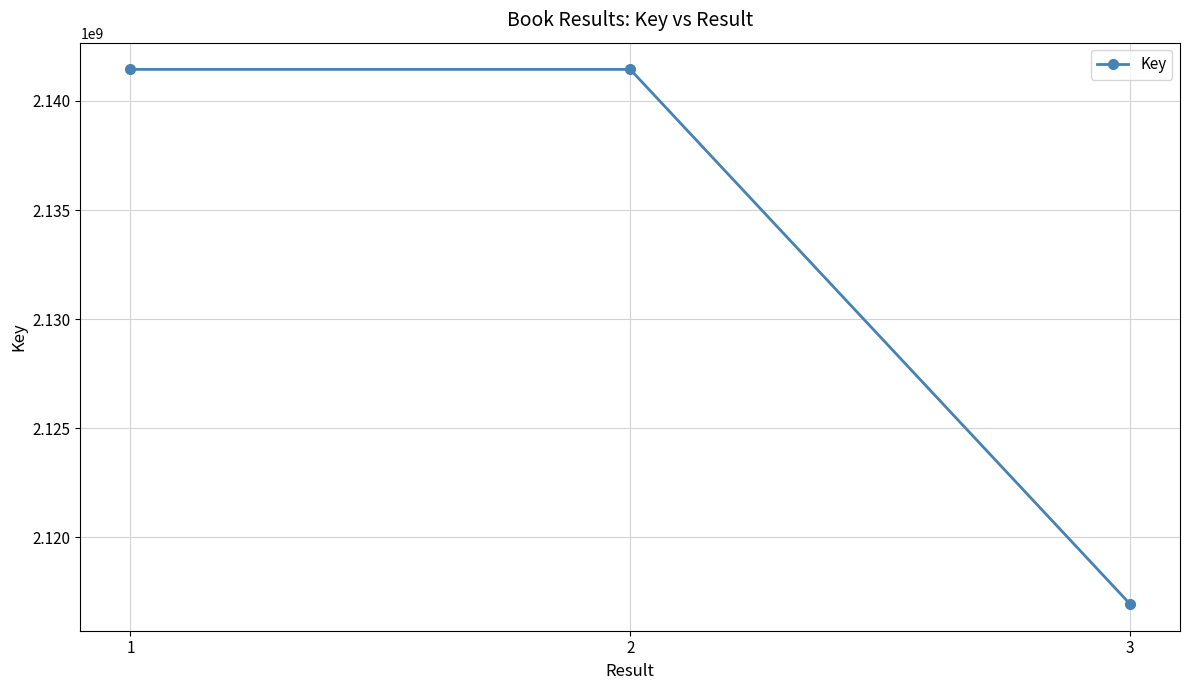

The value at 1 is 3128742409. True or false?

False